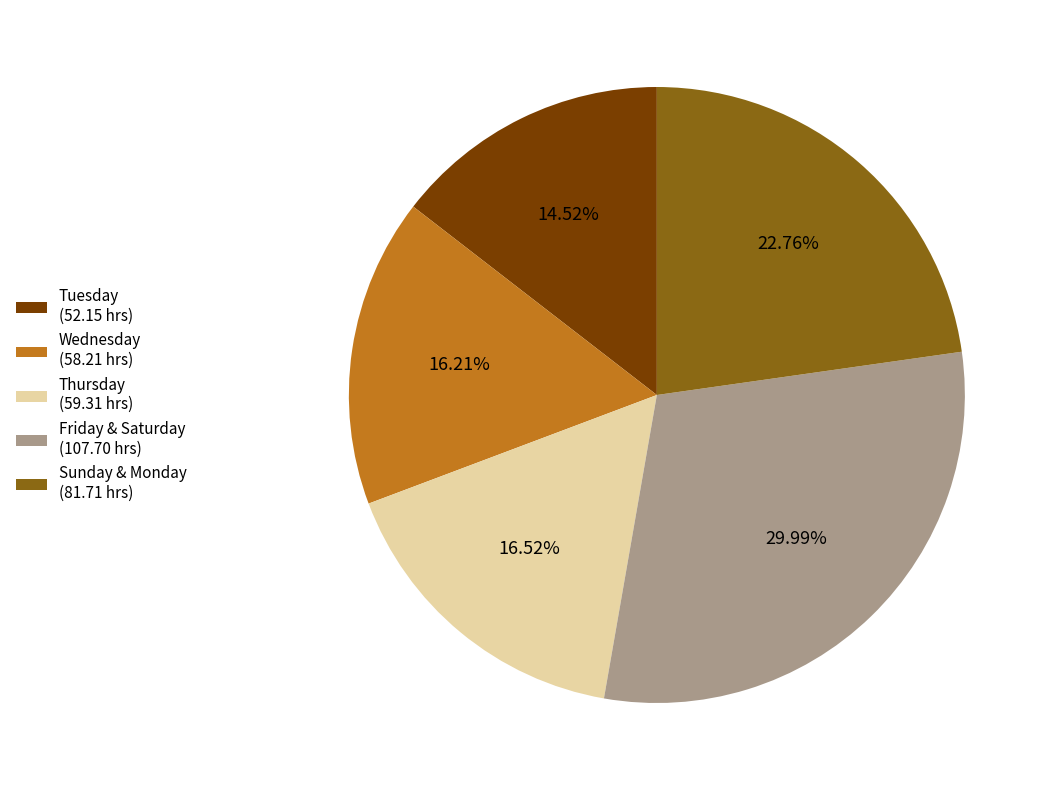

Which slice is the largest?

Friday & Saturday (107.70 hrs)